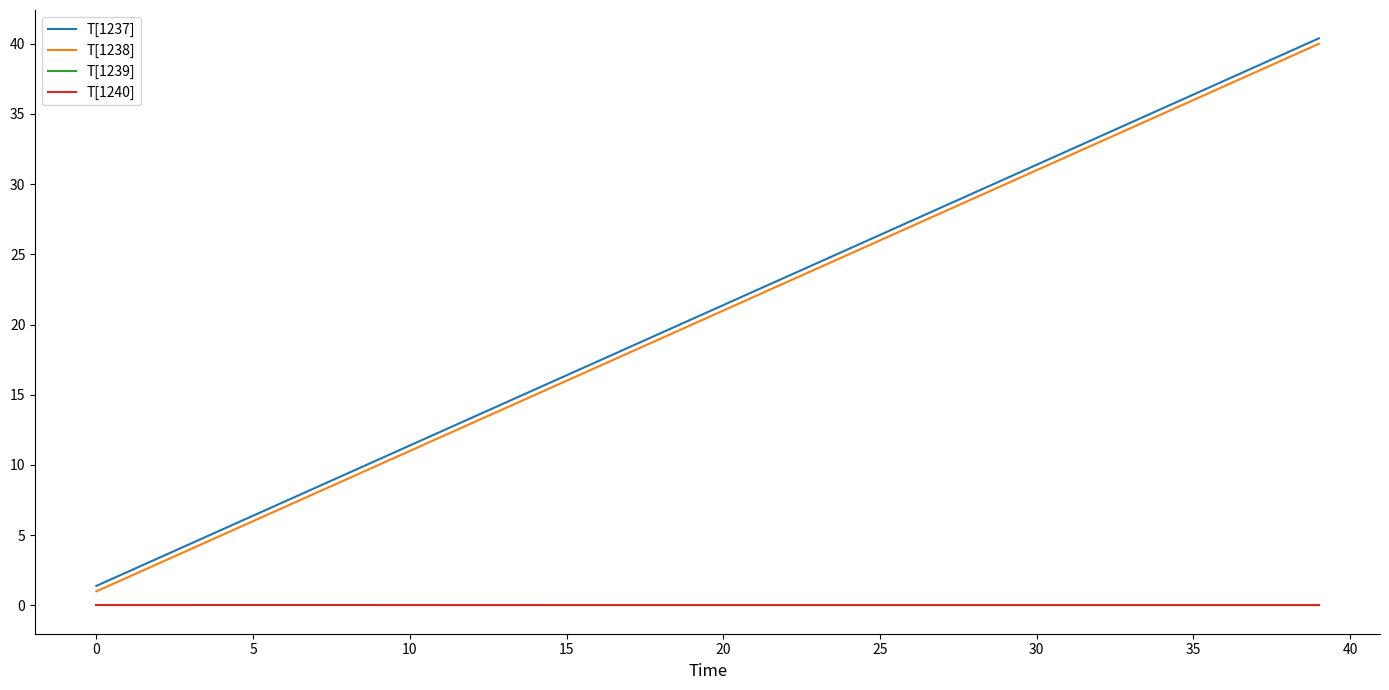

True or false: T[1239] has more than 1 points higher than both neighbors.

True